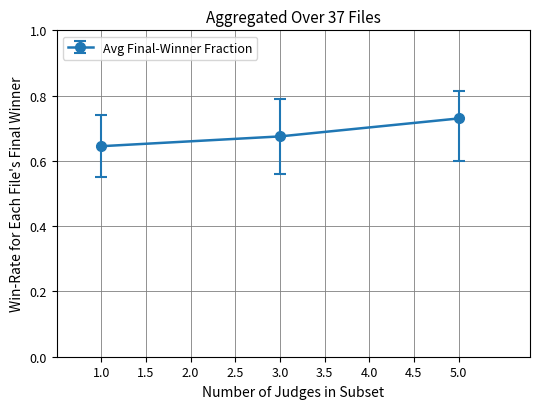

Rank the categories by value from highest to lowest.

5.0, 3.0, 1.0